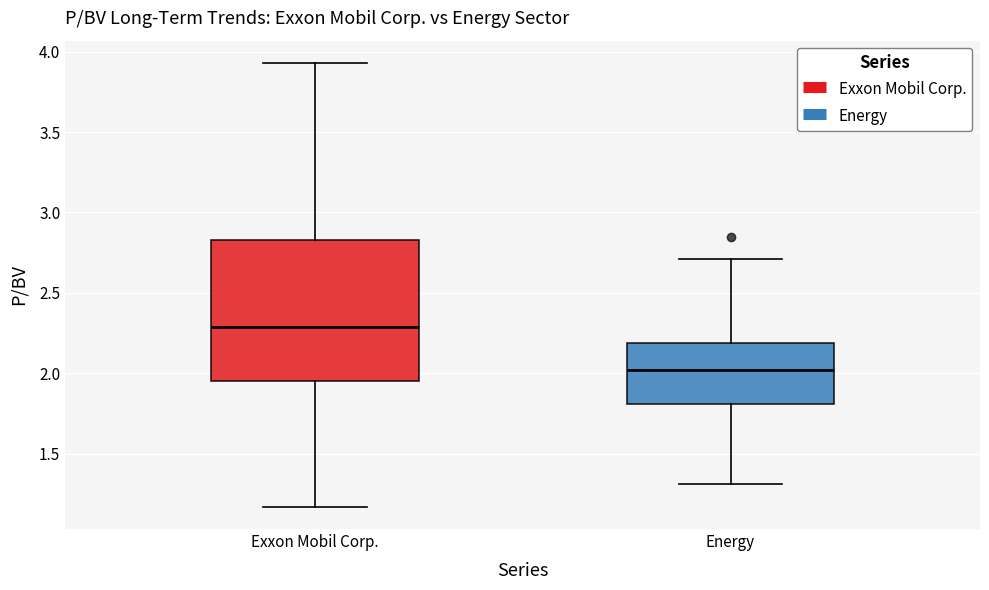

Which box has the highest median line?

Exxon Mobil Corp.